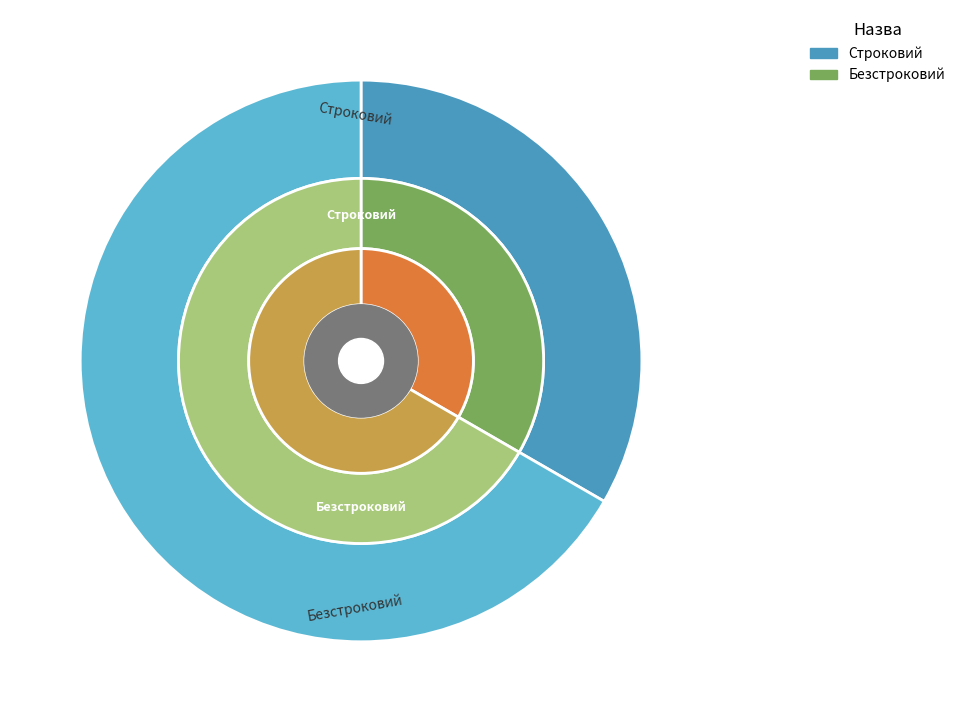

Which category has the smallest portion of the pie?

Строковий